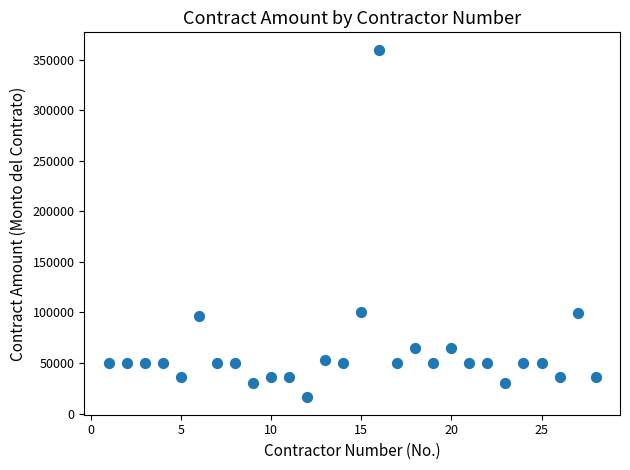

What is the range of Y values (max minus min)?

344000